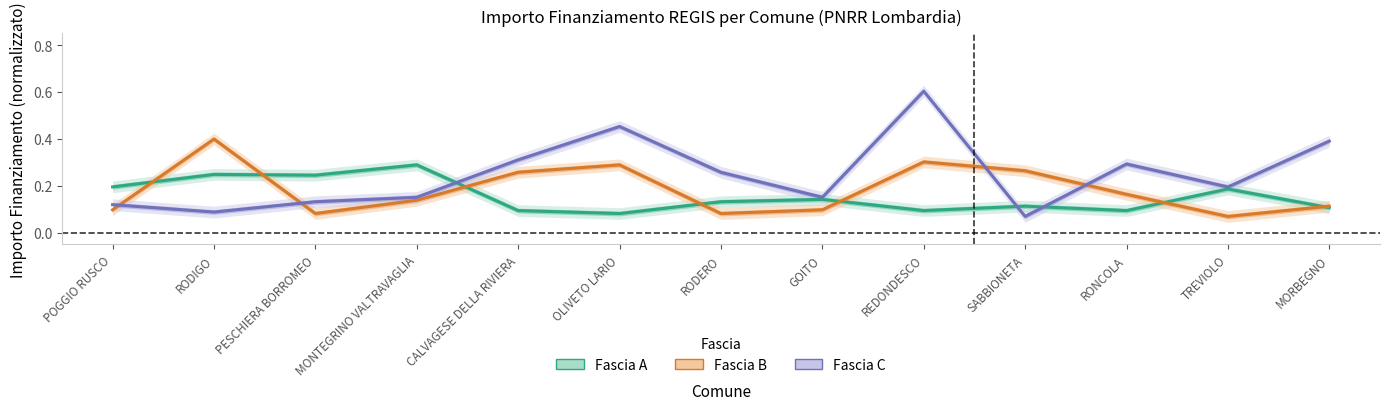

What value does the Fascia C series have at RODERO?

0.3